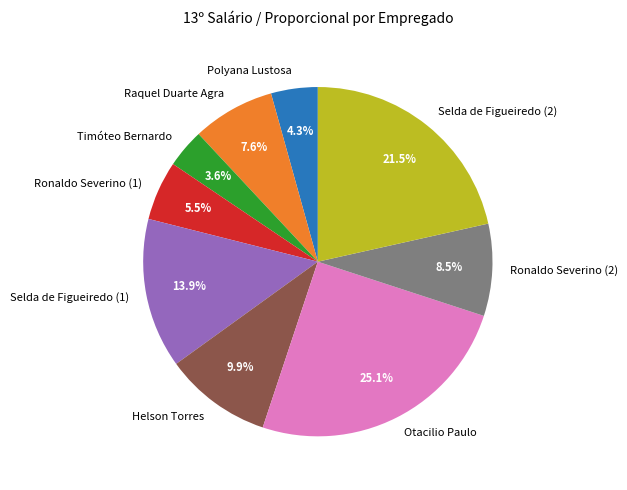

Combined, do Helson Torres and Ronaldo Severino (1) account for over 50%?

No